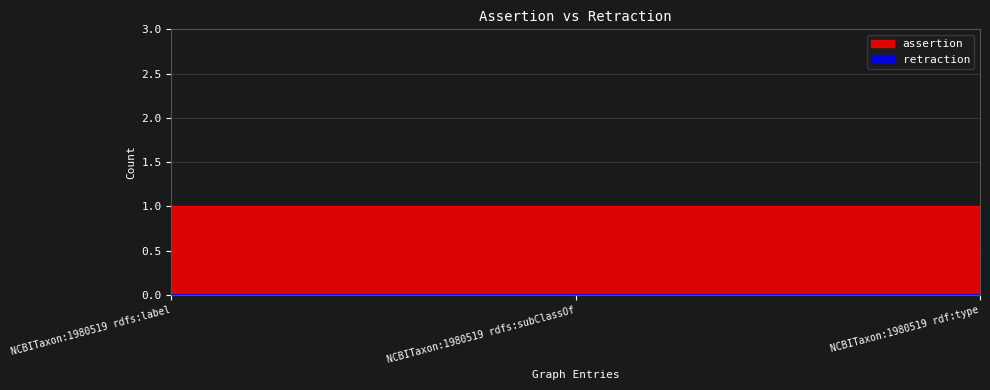

List the series in order of their overall mean, highest first.

assertion, retraction